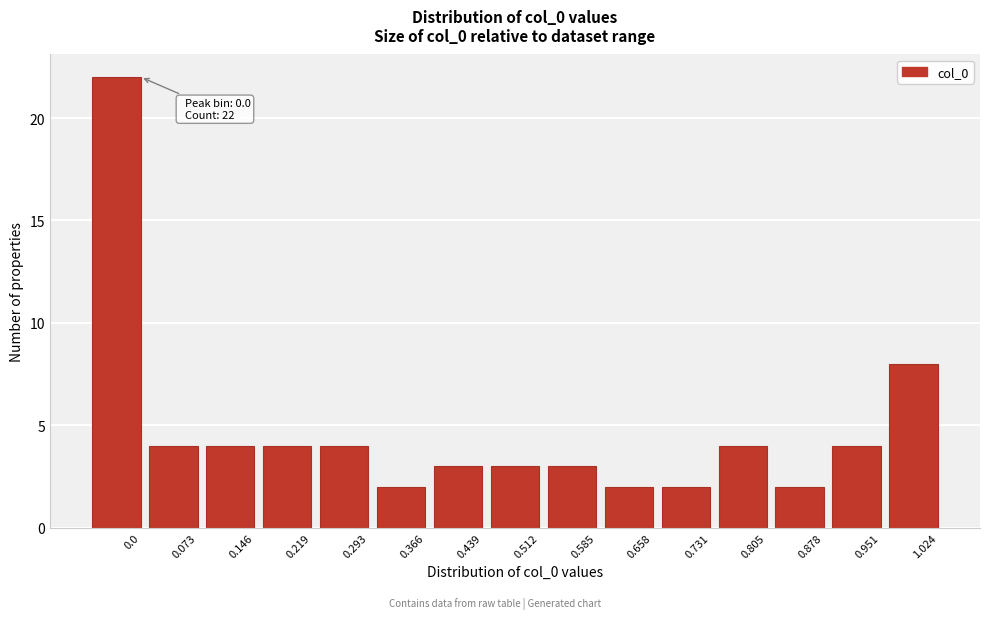

Reading right to left, list all the values displayed in this chart.

1.024=8	0.951=4	0.878=2	0.805=4	0.731=2	0.658=2	0.585=3	0.512=3	0.439=3	0.366=2	0.293=4	0.219=4	0.146=4	0.073=4	0.0=22